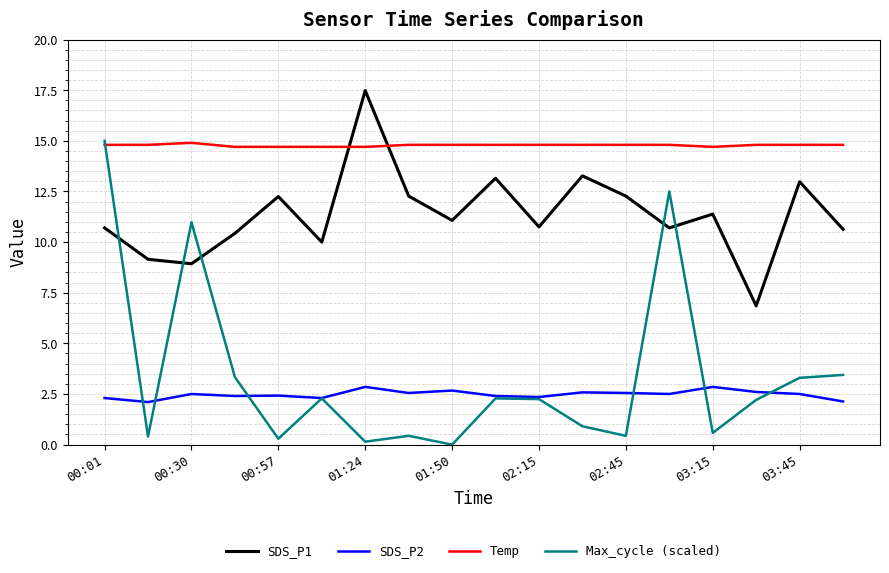

Which series has the widest spread of values?

Max_cycle (scaled)